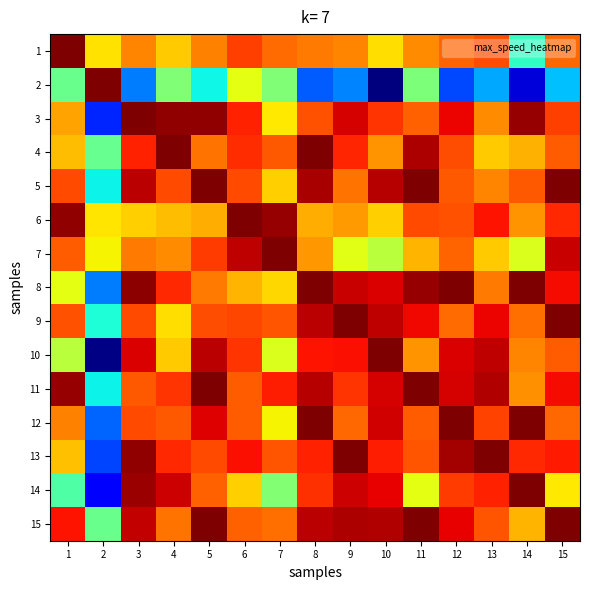

Count the number of data series in this chart.

15